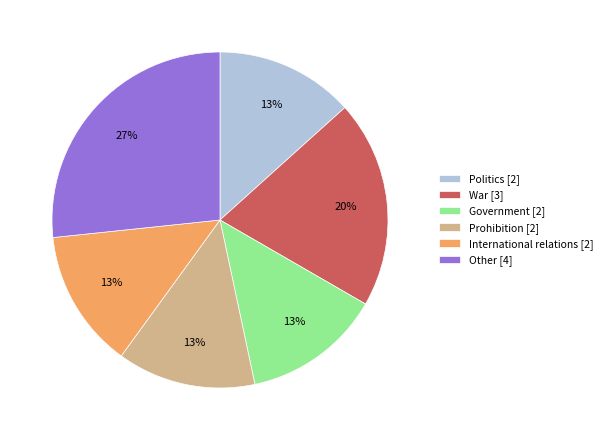

Between Politics [2] and Other [4], which is larger?

Other [4]